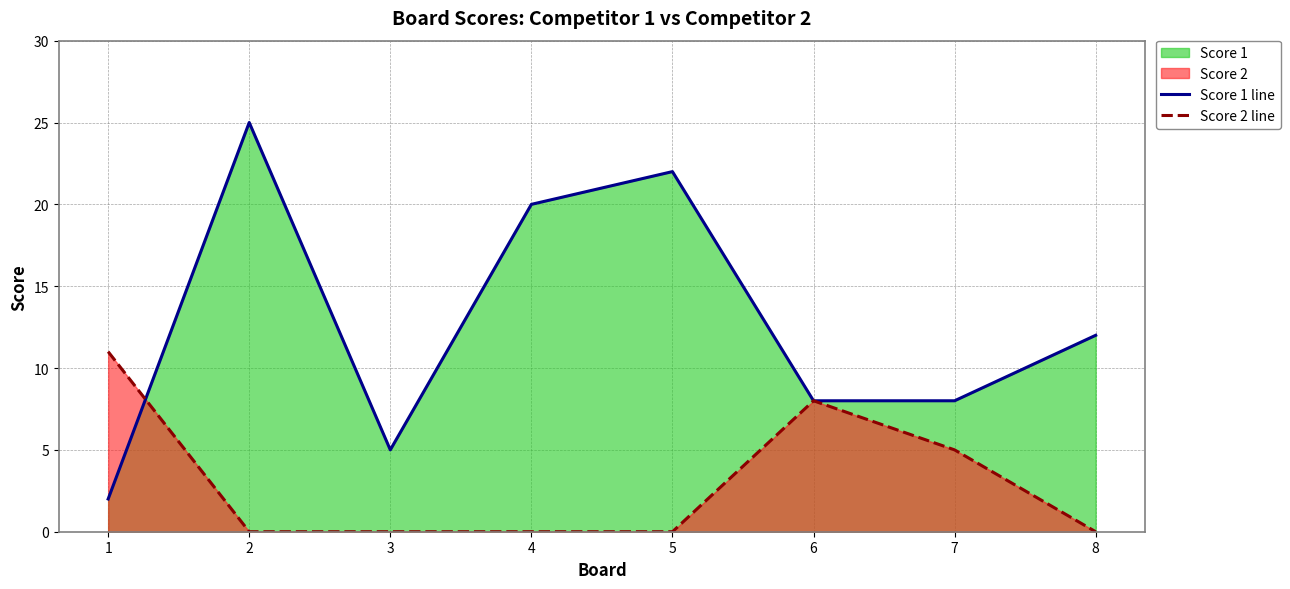

Rank the series by their average value, from highest to lowest.

Score 1 line, Score 2 line